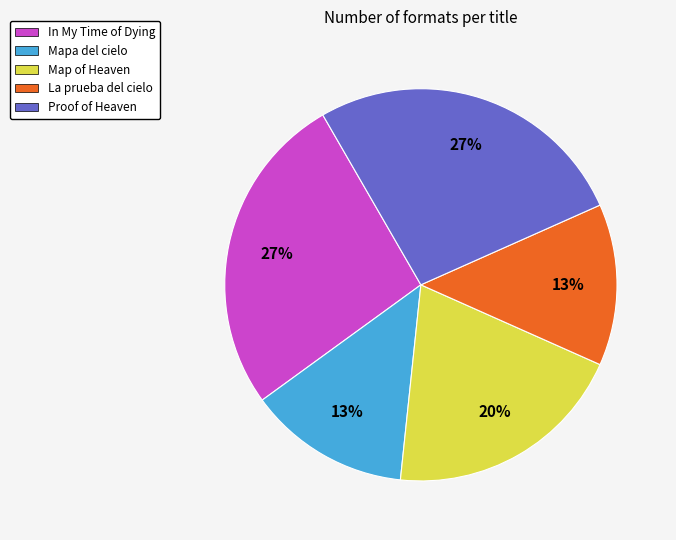

Approximately how many times larger is the value at In My Time of Dying compared to Proof of Heaven?

1.0